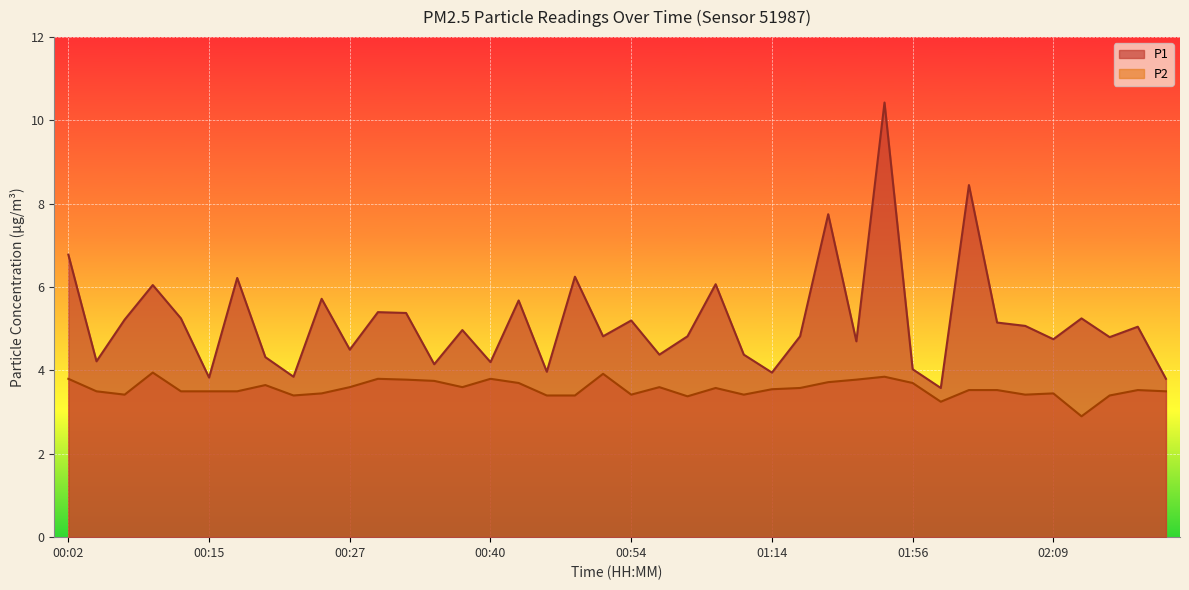

What is the difference between the P1 values at 01:30 and 00:02?

1.0